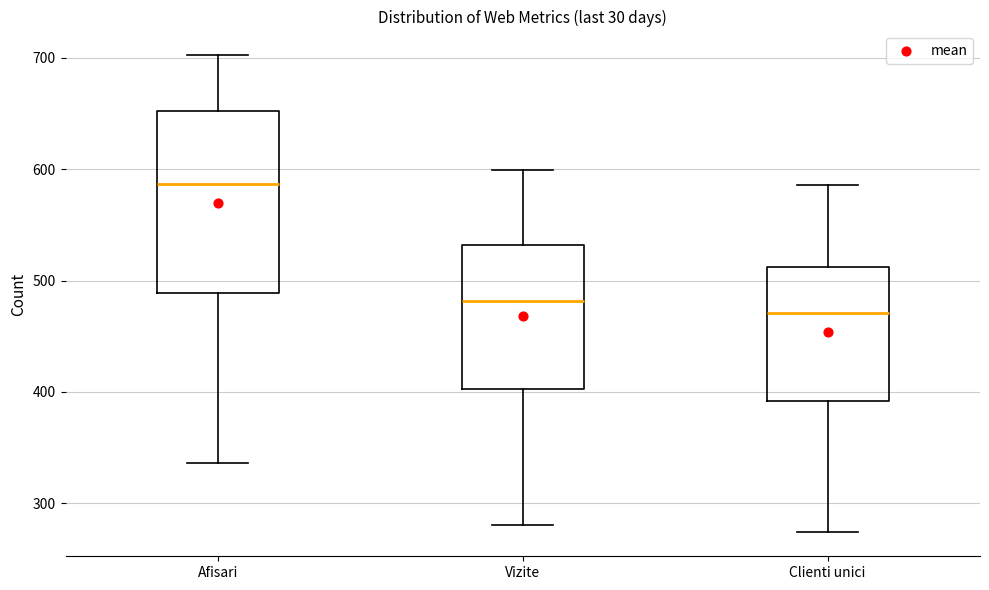

Where does the lower whisker of the box for Afisari end on the y-axis? The values are not printed on the chart, so give them approximately, as read against the axis.

340